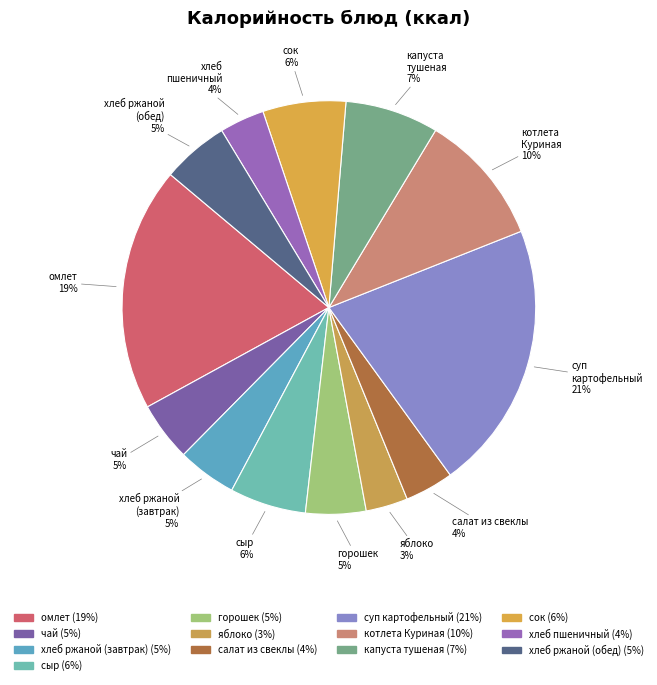

How many segments does this pie chart have?

13